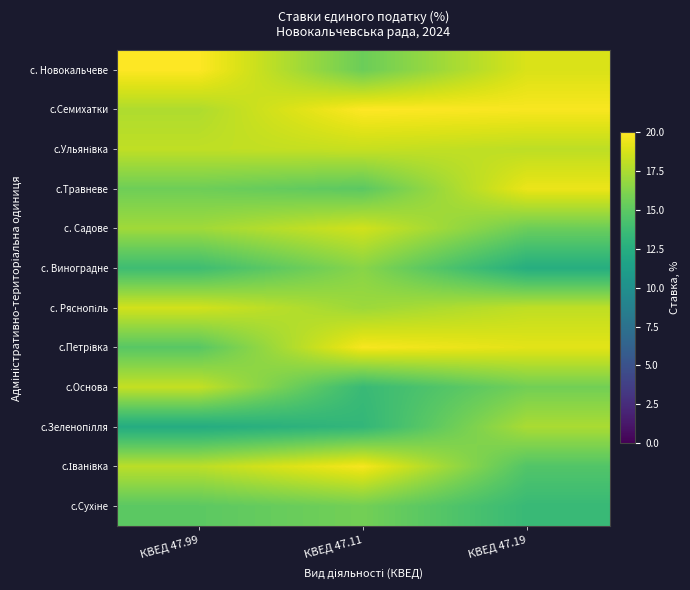

How many series are shown in this chart?

12